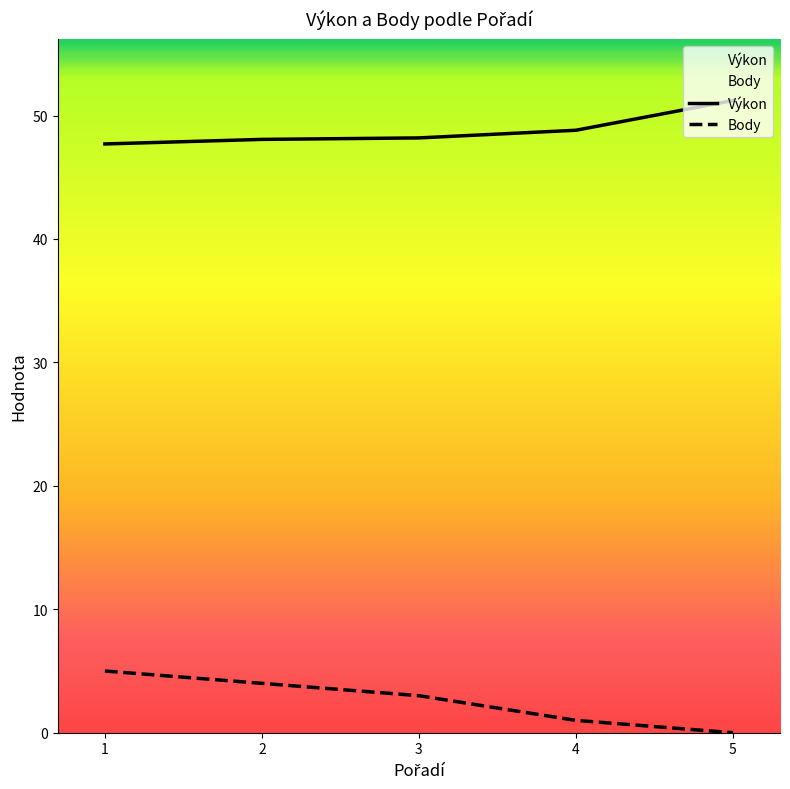

What is the value of the Body point at the 2nd from the left?

4.0